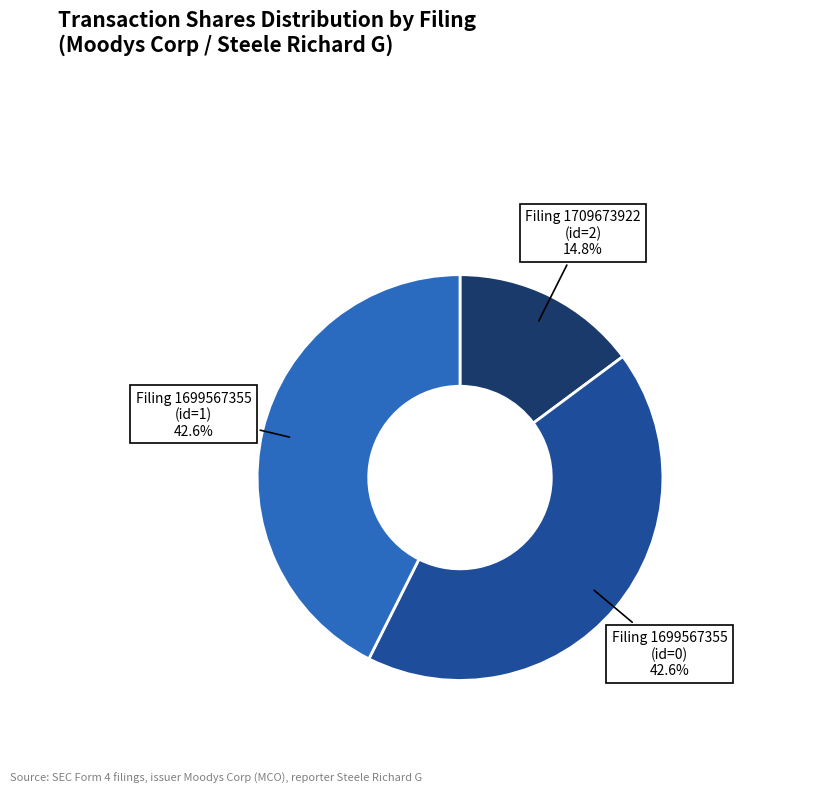

Is there a majority slice in this chart?

No